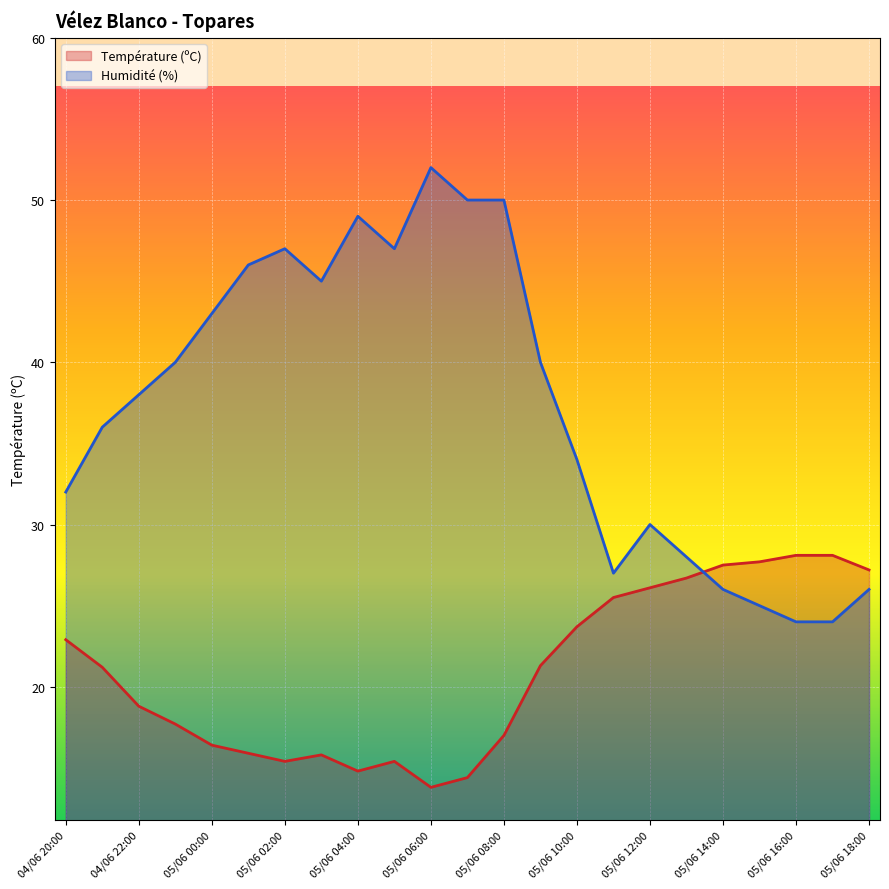

What is the difference between the maximum and minimum values in the Température (ºC) series?

14.3